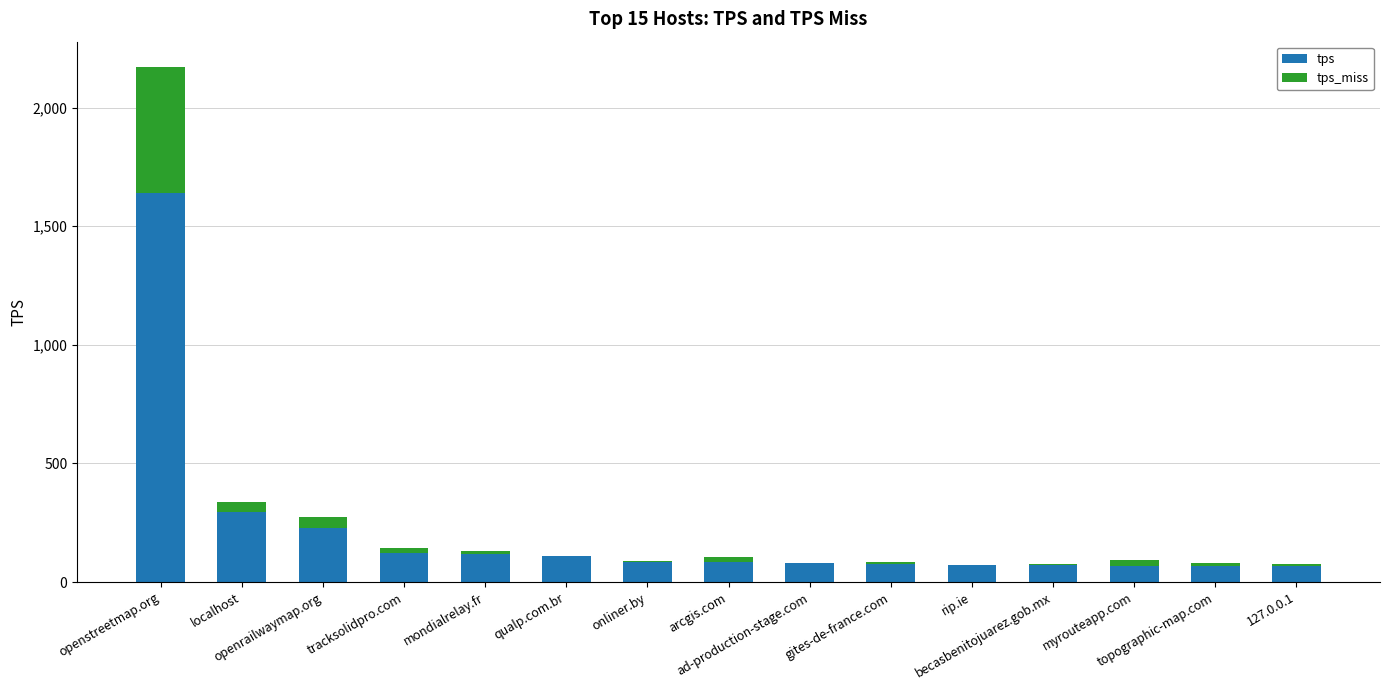

What is the sum of all tps values?

3190.8